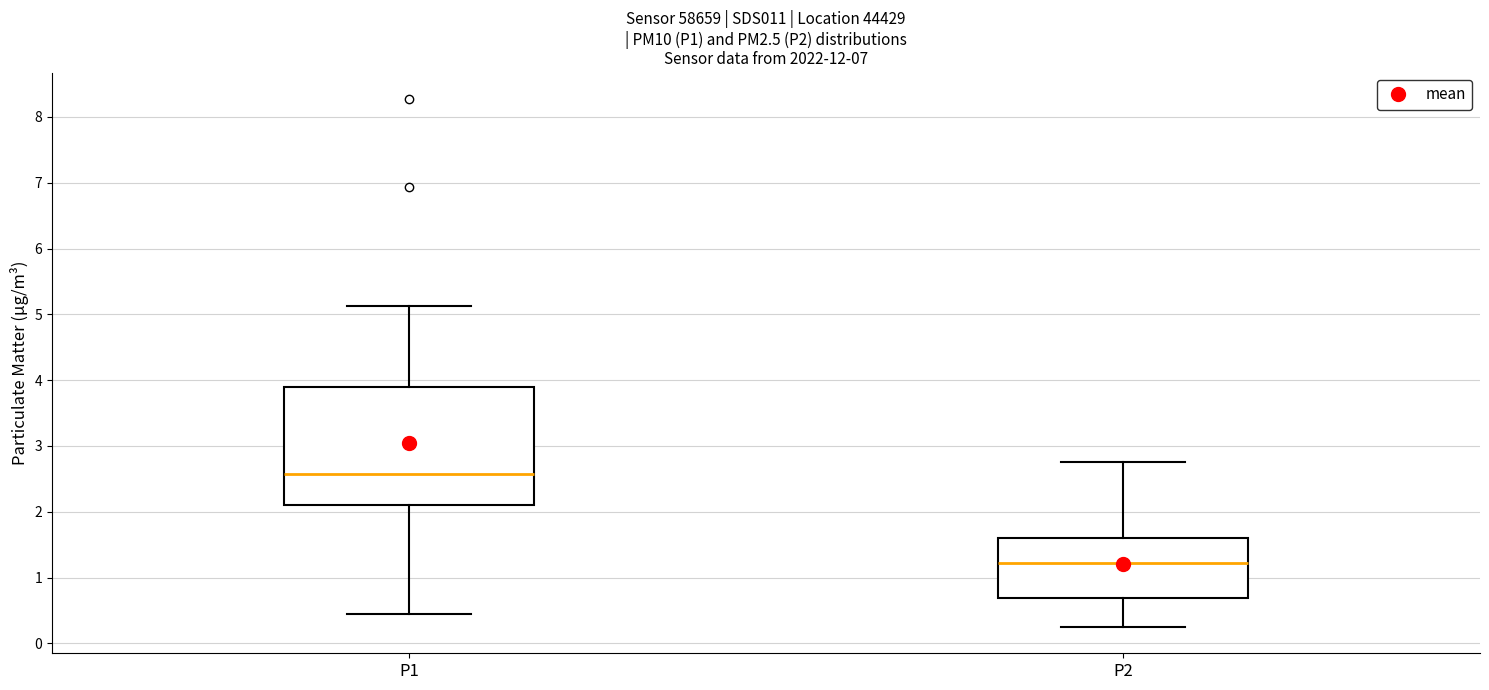

Which box has the lowest median line?

P2